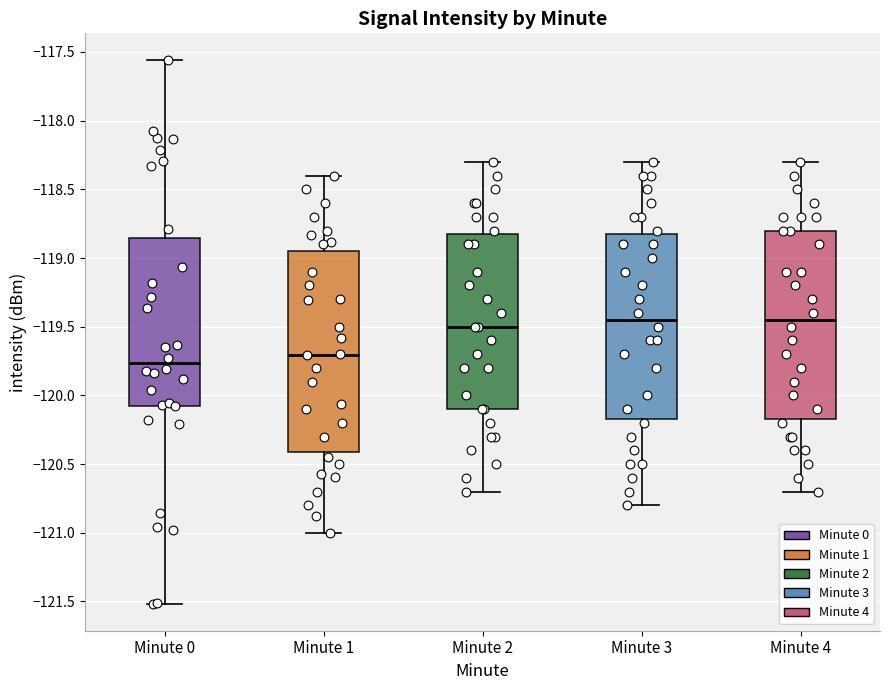

Reading left to right, read every box against the y-axis: the position of its median line, the range the box covers, and the ends of its whiskers. The values are not printed on the chart, so give them approximately, as read against the axis.

Minute 0: median -119.75, box -120.10 to -118.85, whiskers -121.50 to -117.55
Minute 1: median -119.70, box -120.40 to -118.95, whiskers -121.00 to -118.40
Minute 2: median -119.50, box -120.10 to -118.80, whiskers -120.70 to -118.30
Minute 3: median -119.45, box -120.15 to -118.80, whiskers -120.80 to -118.30
Minute 4: median -119.45, box -120.15 to -118.80, whiskers -120.70 to -118.30